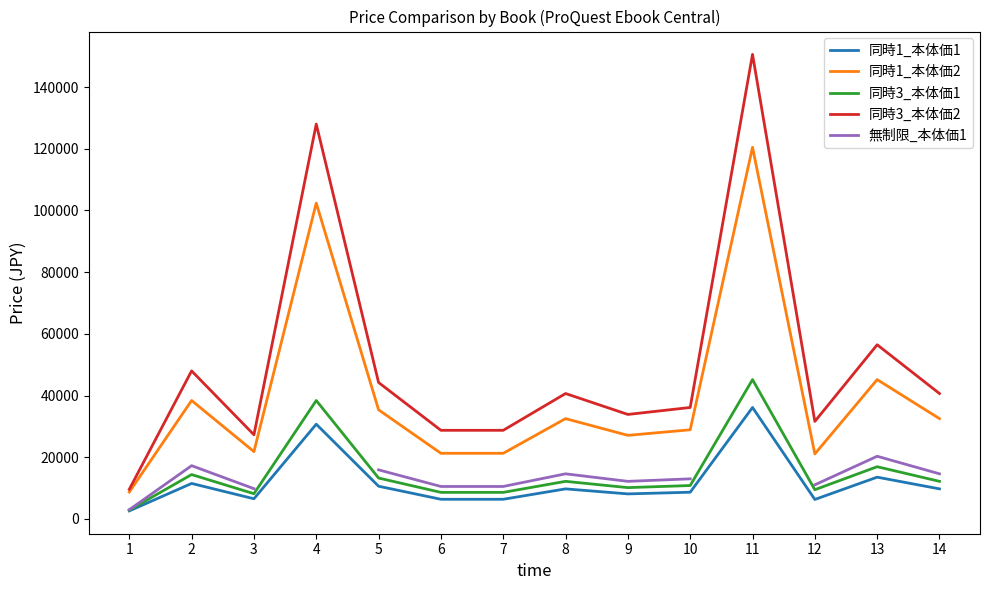

What is the minimum value for 同時3_本体価2?

9608